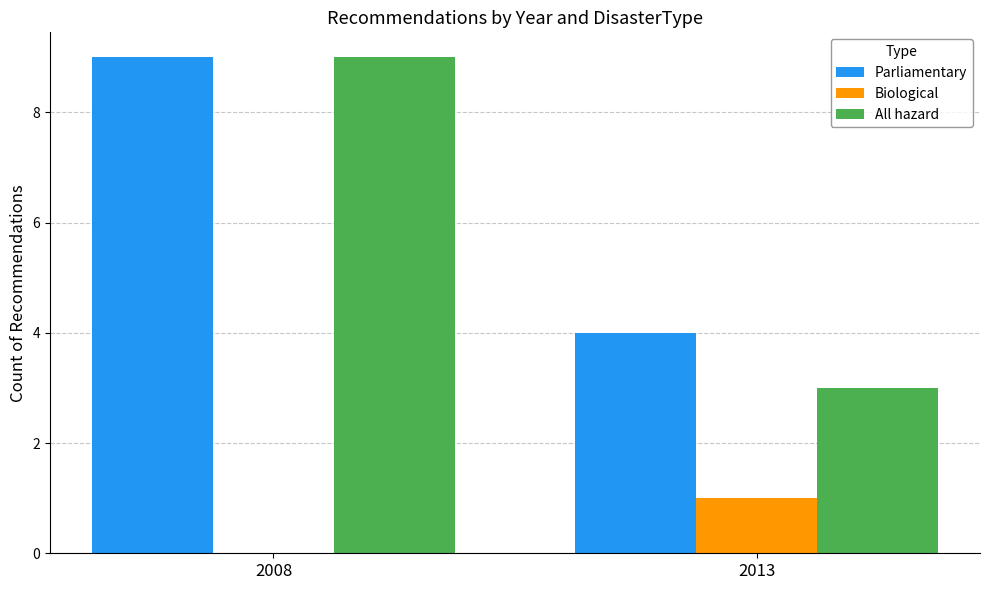

What is the total value across all series at 2013?

8